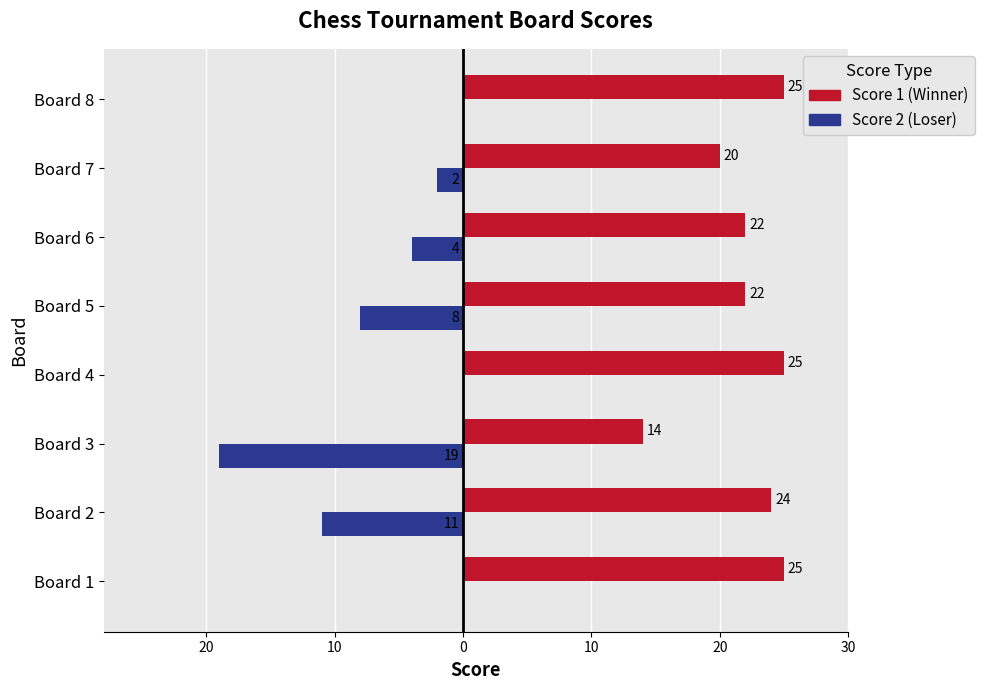

Count the number of categories in the chart.

8